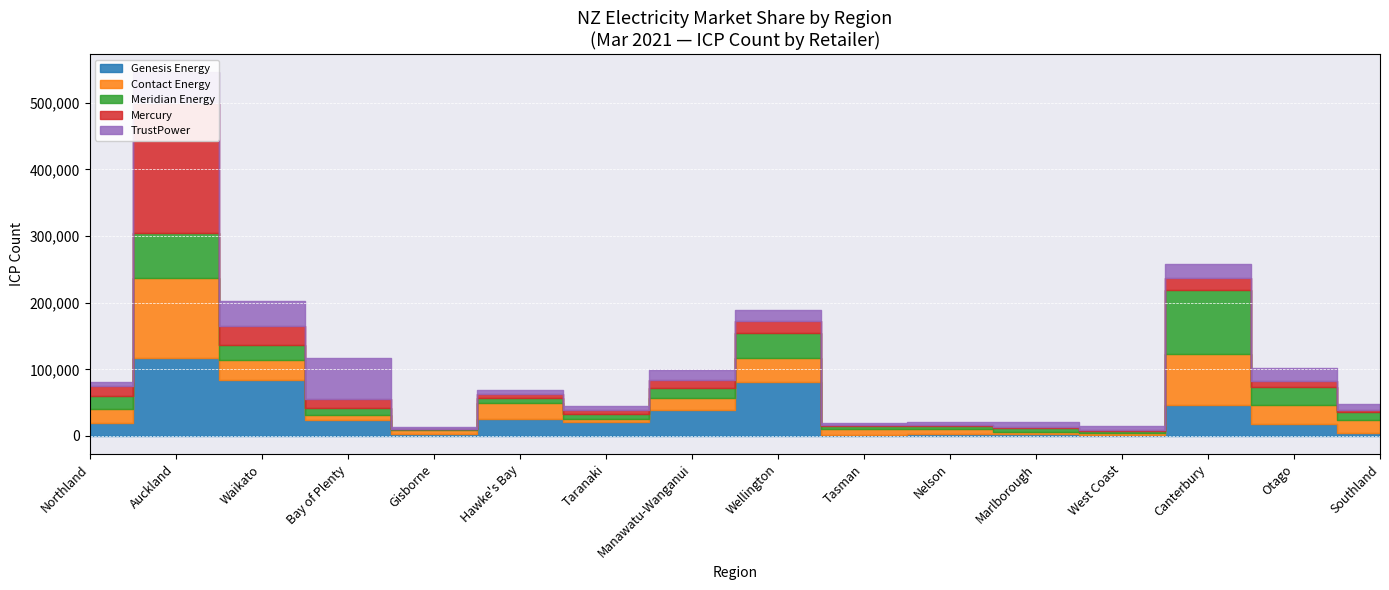

Rank the categories by Genesis Energy value from highest to lowest.

Auckland, Waikato, Wellington, Canterbury, Manawatu-Wanganui, Hawke's Bay, Bay of Plenty, Taranaki, Northland, Otago, Southland, Gisborne, Nelson, Marlborough, Tasman, West Coast